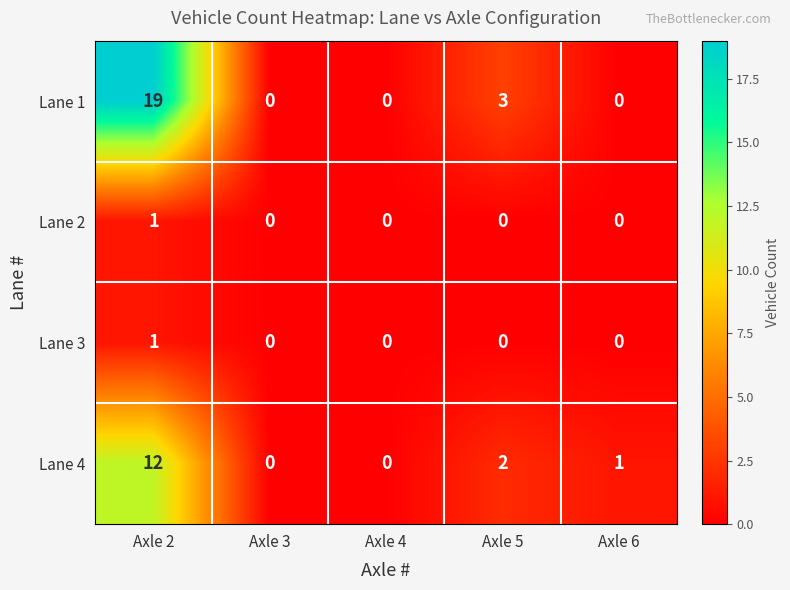

What is the maximum value shown in the chart?

19